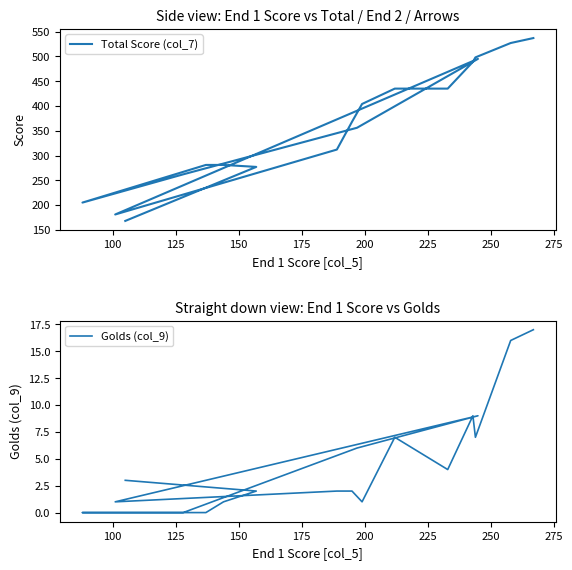

How many distinct data groups are displayed?

2